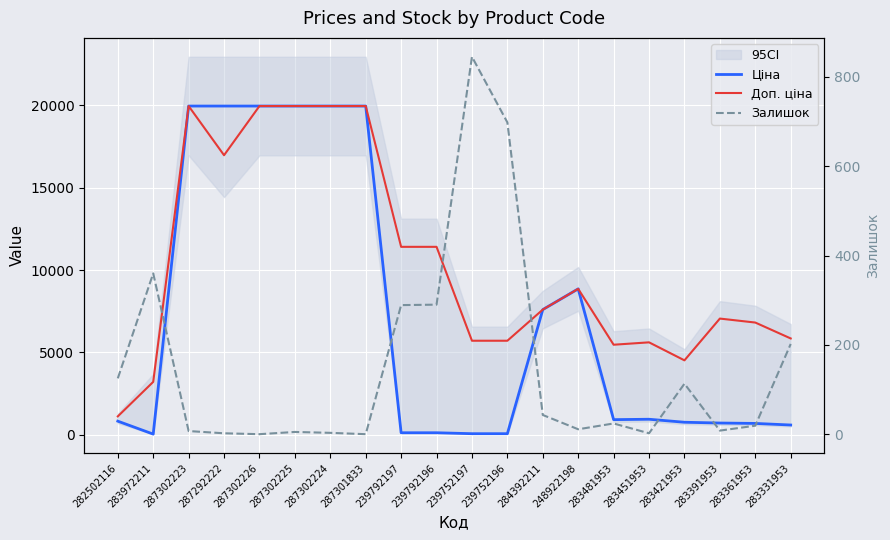

What is the value of the Залишок point at the 13th from the left?

43.0